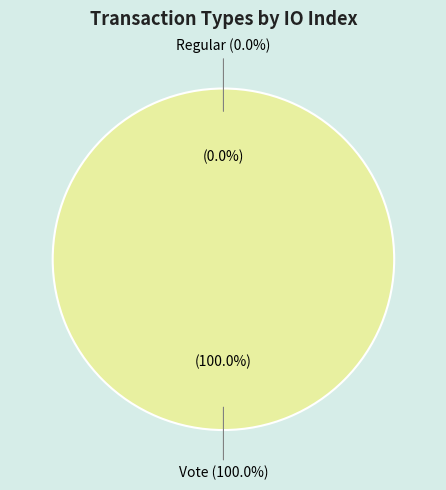

Is it true that Regular is 15% of the pie?

False